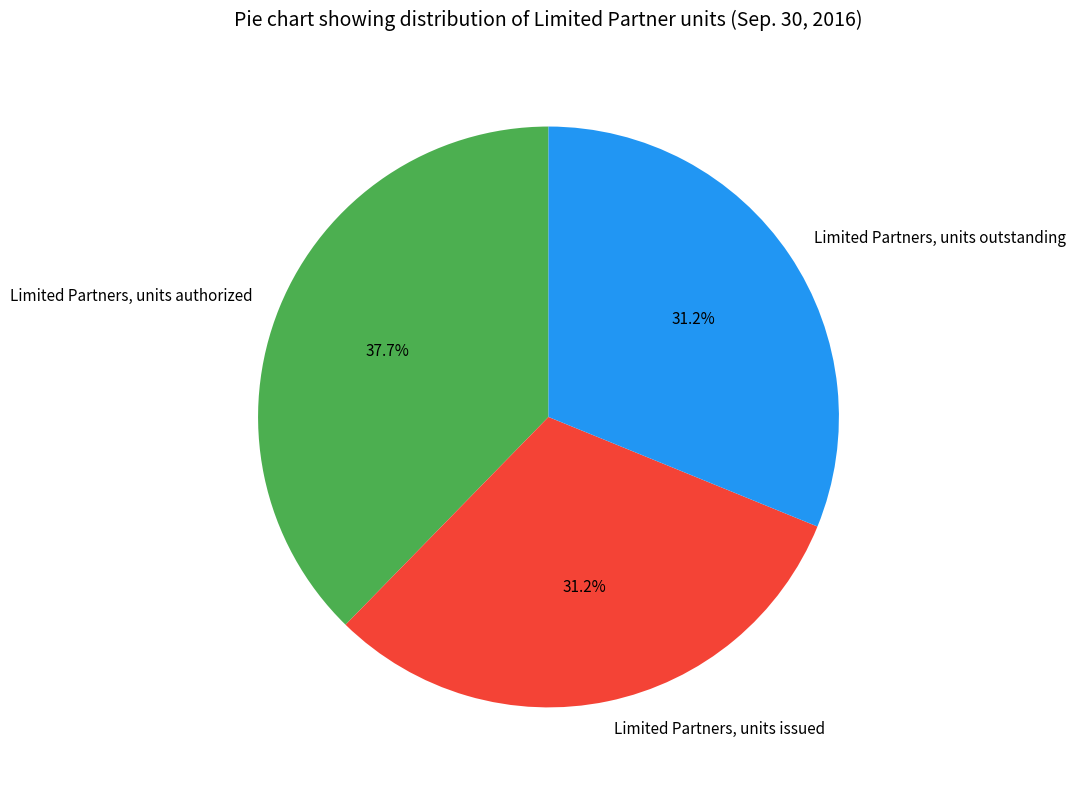

Which category has the biggest portion of the pie?

Limited Partners, units authorized